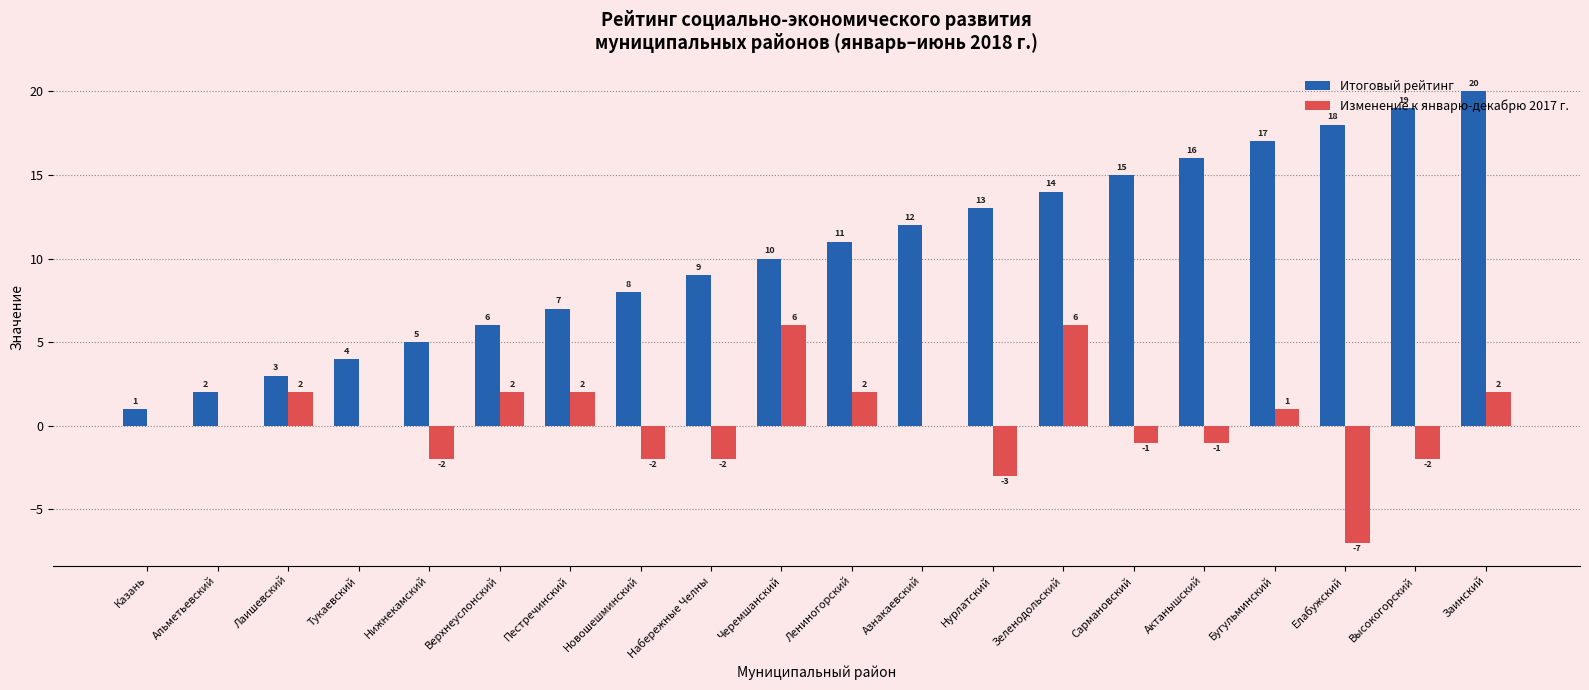

Which series changed the most between Альметьевский and Елабужский?

Итоговый рейтинг